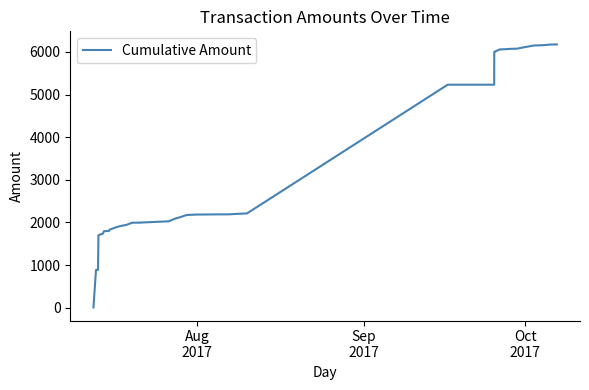

Reading right to left, list all the values displayed in this chart.

6173.6	6173.6	6160.1	6154.1	6149.3	6125.9	6101.2	6074.9	6071.3	6062.6	6057.7	6000.9	6000.9	5230.2	5230.2	2212.2	2195.9	2189.2	2189.2	2184.0	2174.1	2125.8	2087.3	2026.0	1997.5	1996.5	1995.5	1994.5	1993.4	1943.0	1916.0	1878.1	1826.8	1799.7	1794.2	1735.9	1701.5	886.1	886.1	7.5